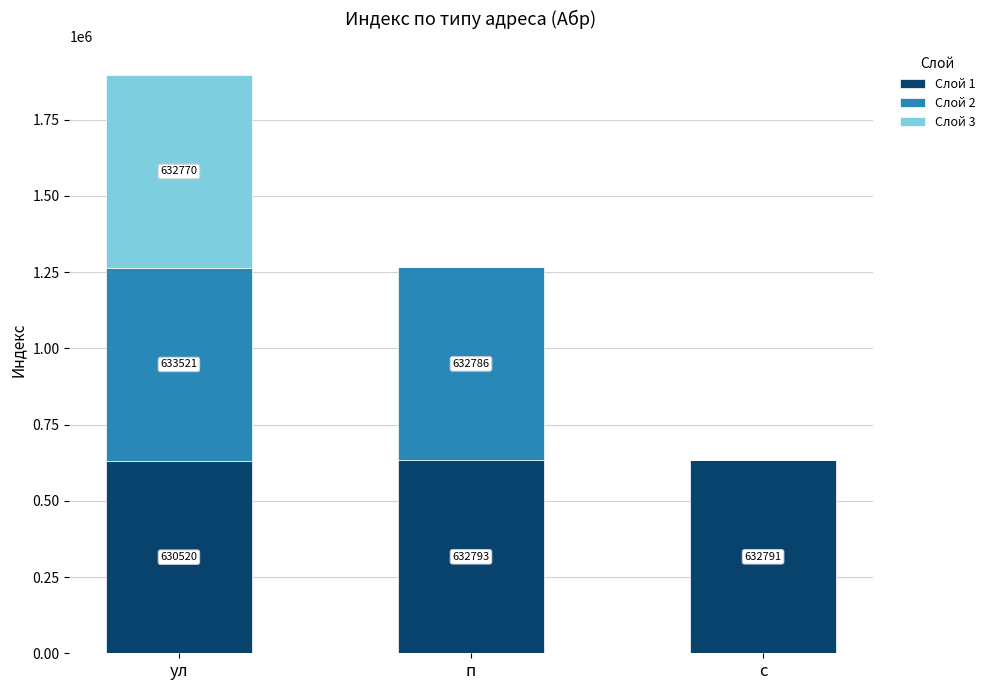

True or false: Слой 1 has a value of 929108 at ул.

False